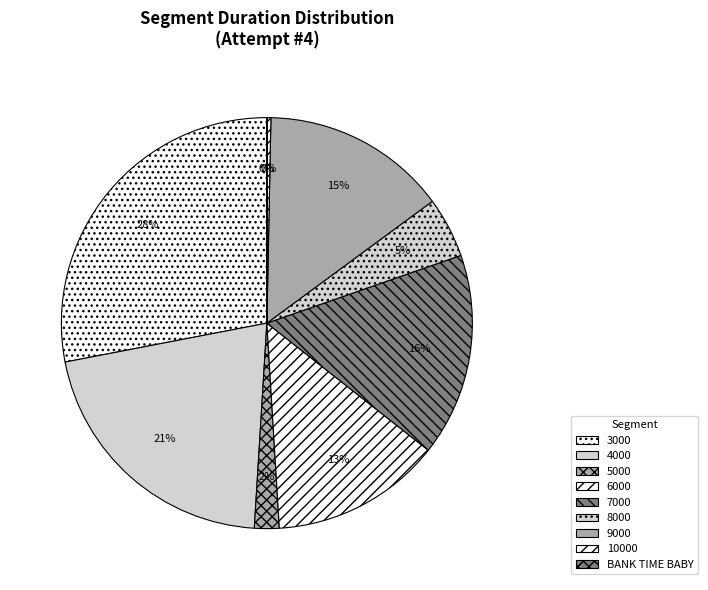

Is the sum of 7000 and 6000 greater than half?

No